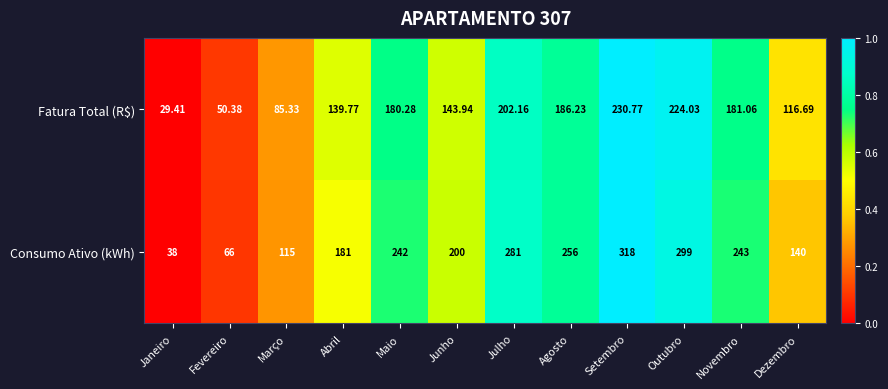

Between Janeiro and Junho, which series saw the biggest shift?

Consumo Ativo (kWh)